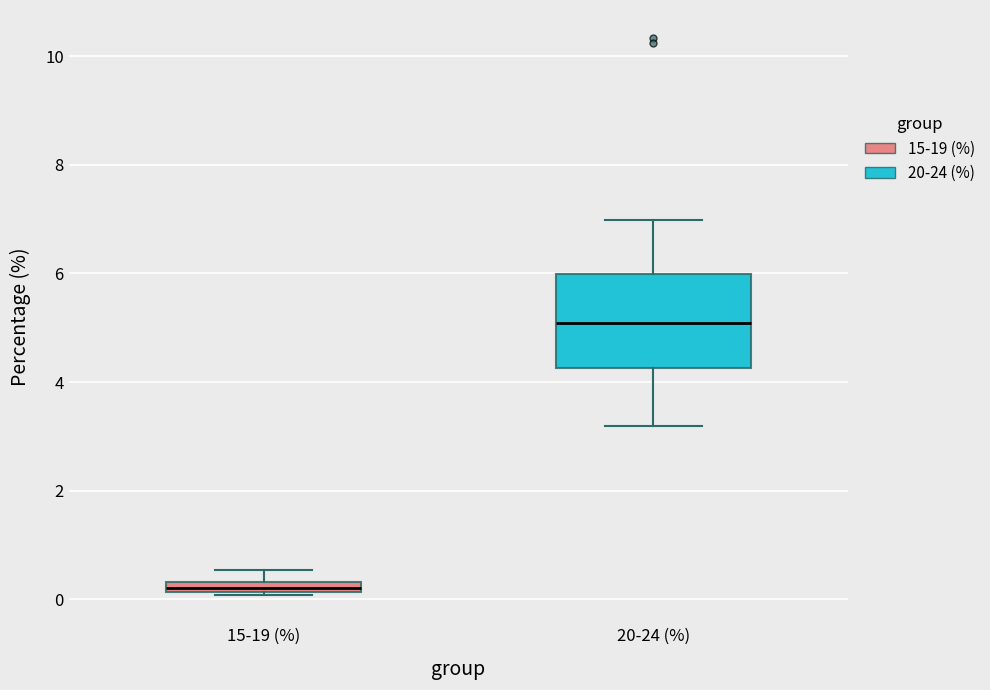

Which box is the tallest, from its lower edge to its upper edge?

20-24 (%)